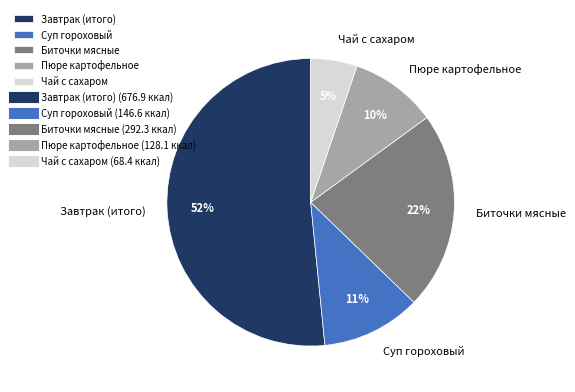

Does Завтрак (итого) account for over 50% of the chart?

Yes